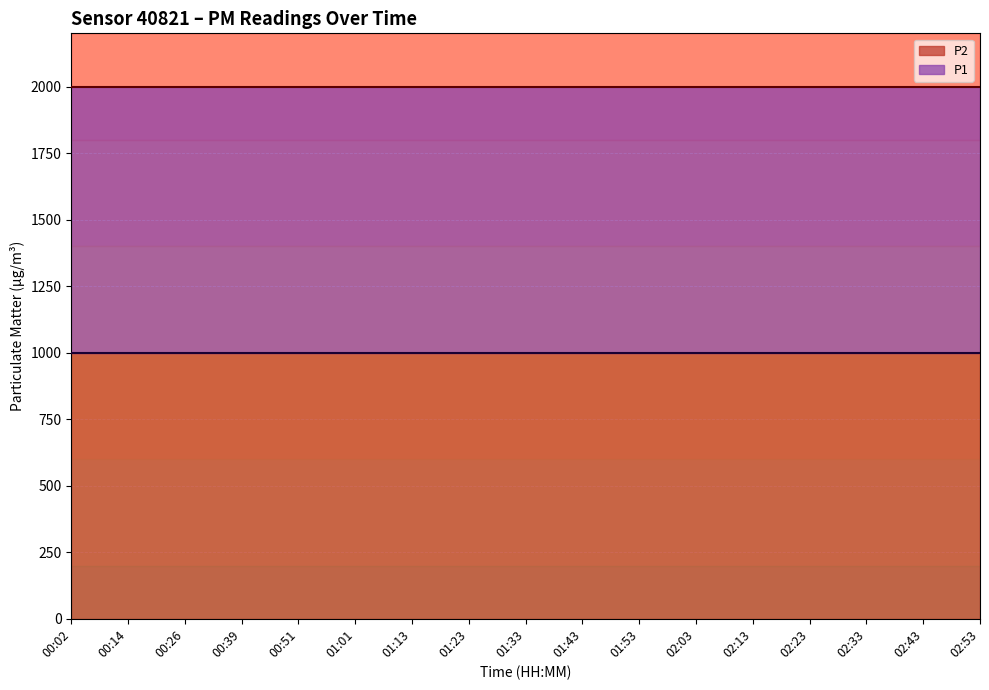

What is the smallest value displayed?

999.9